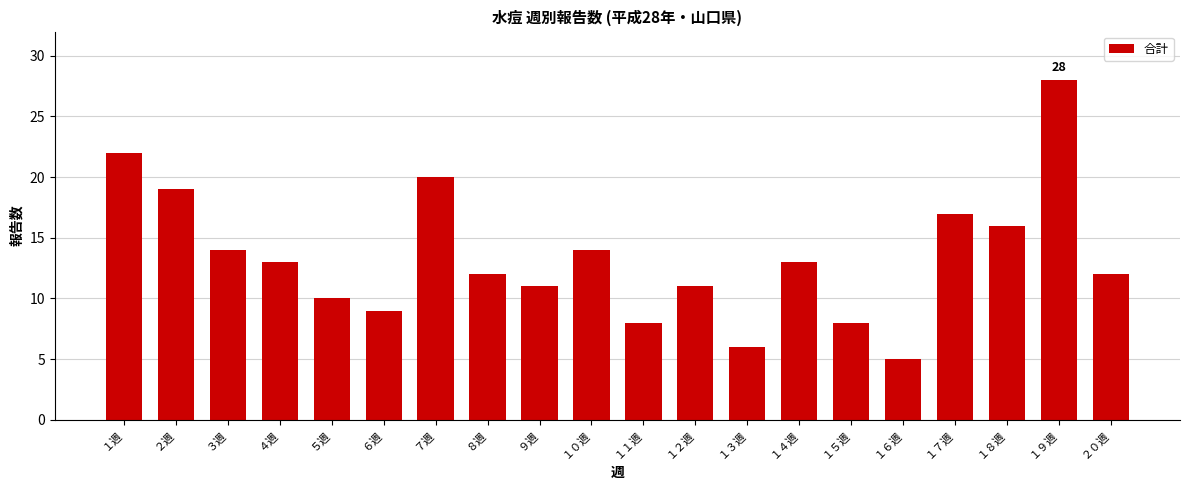

Where is the data nearest to the value 16?

１８週